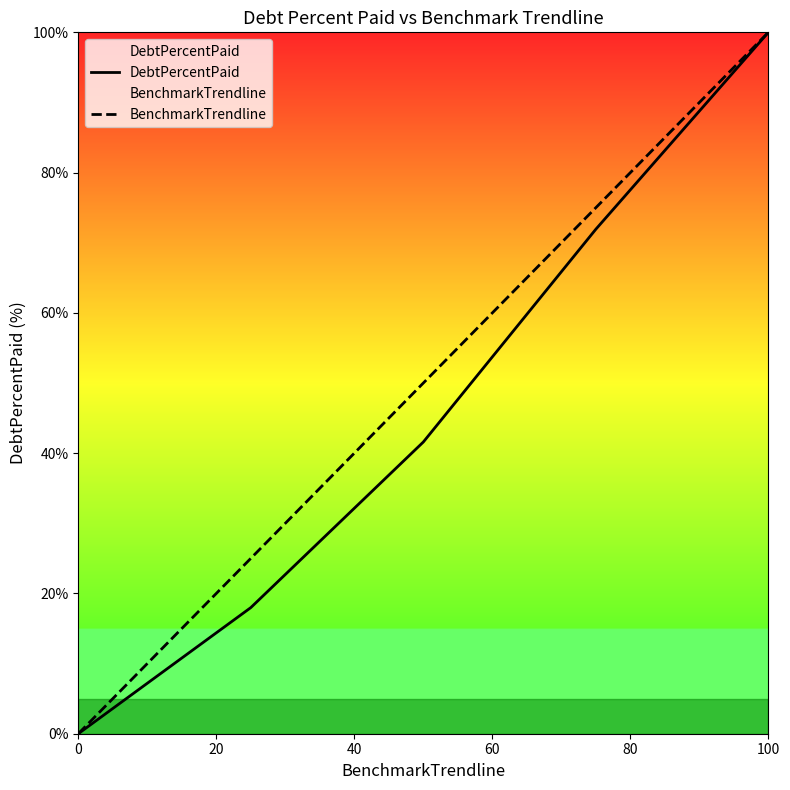

Does the chart have visible grid lines?

No